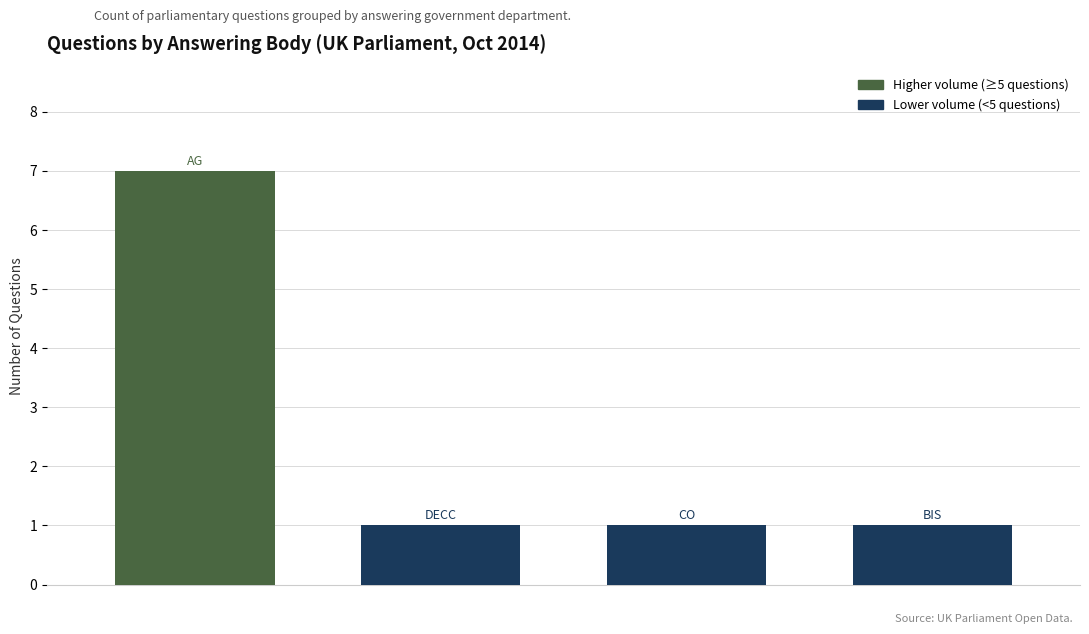

Are the bars grouped side by side (vs. stacked)?

No